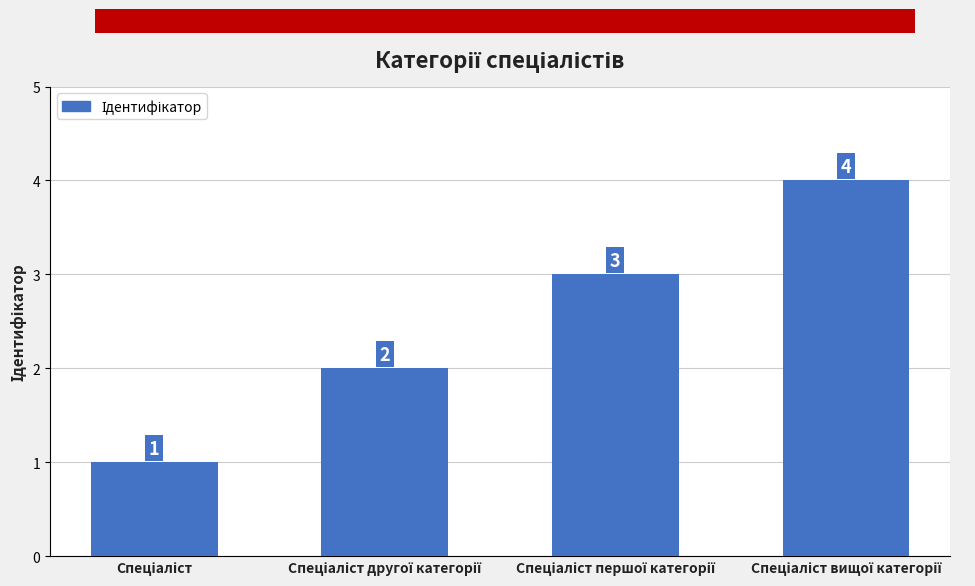

What is the maximum value shown in the chart?

4